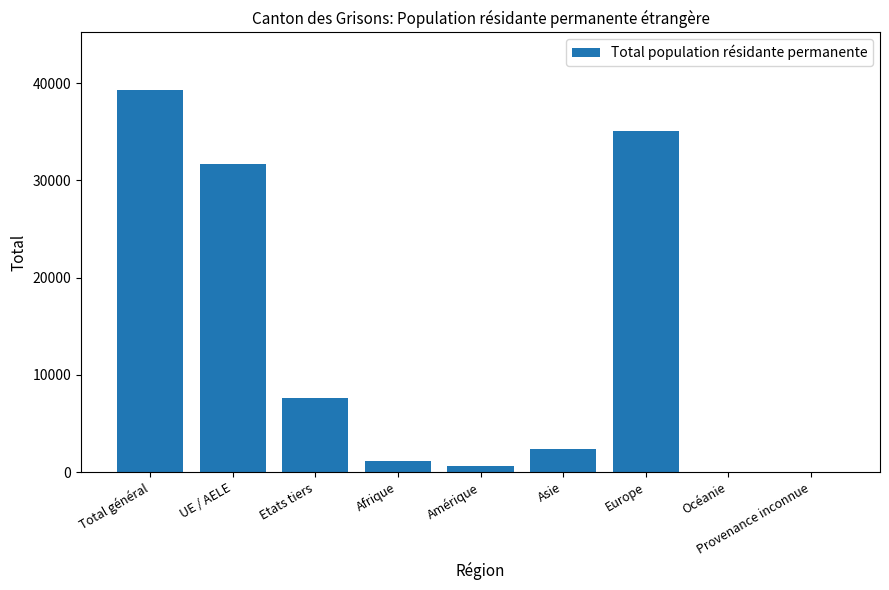

Is it true that the value at Total général is 39329?

True